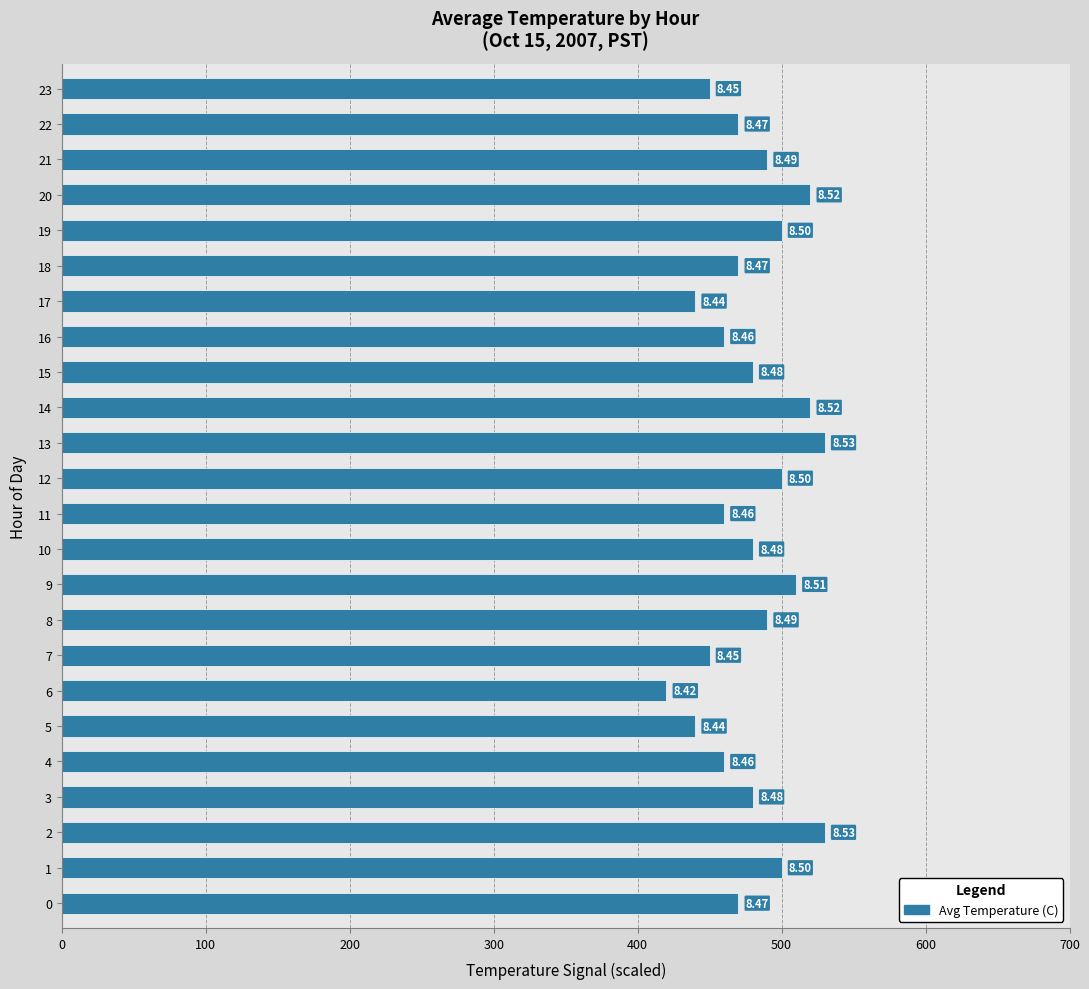

What is the sum of all values?

11520